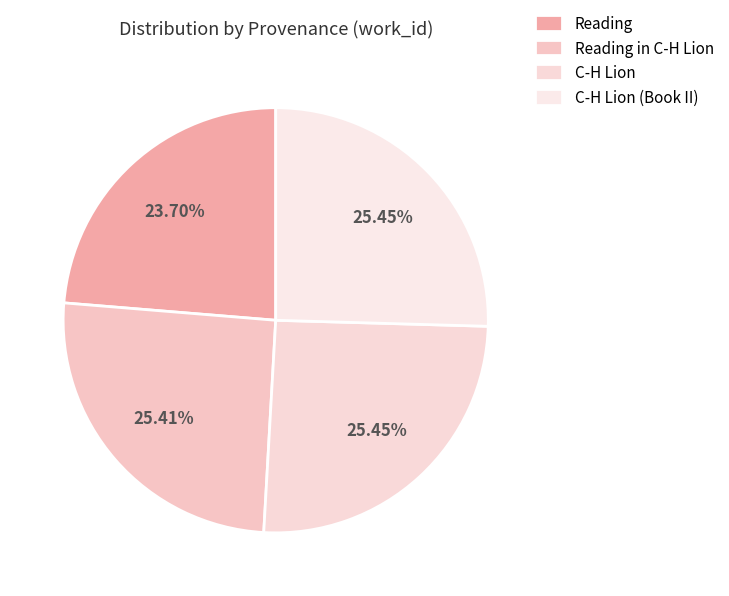

How many slices are in this pie chart?

4